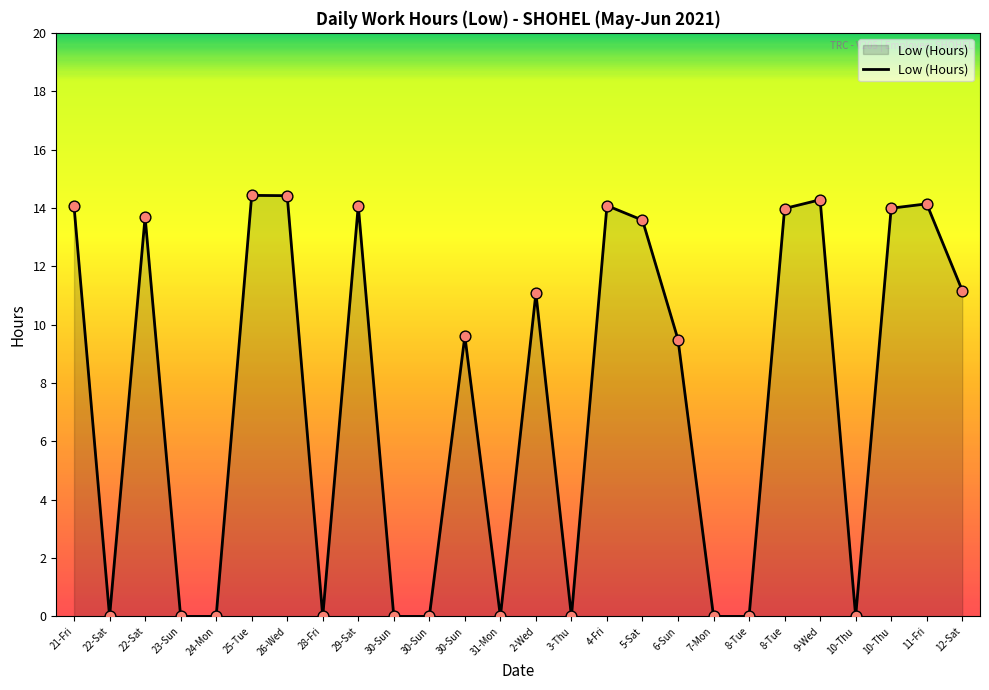

Which has a higher value, 10-Thu or 4-Fri?

4-Fri